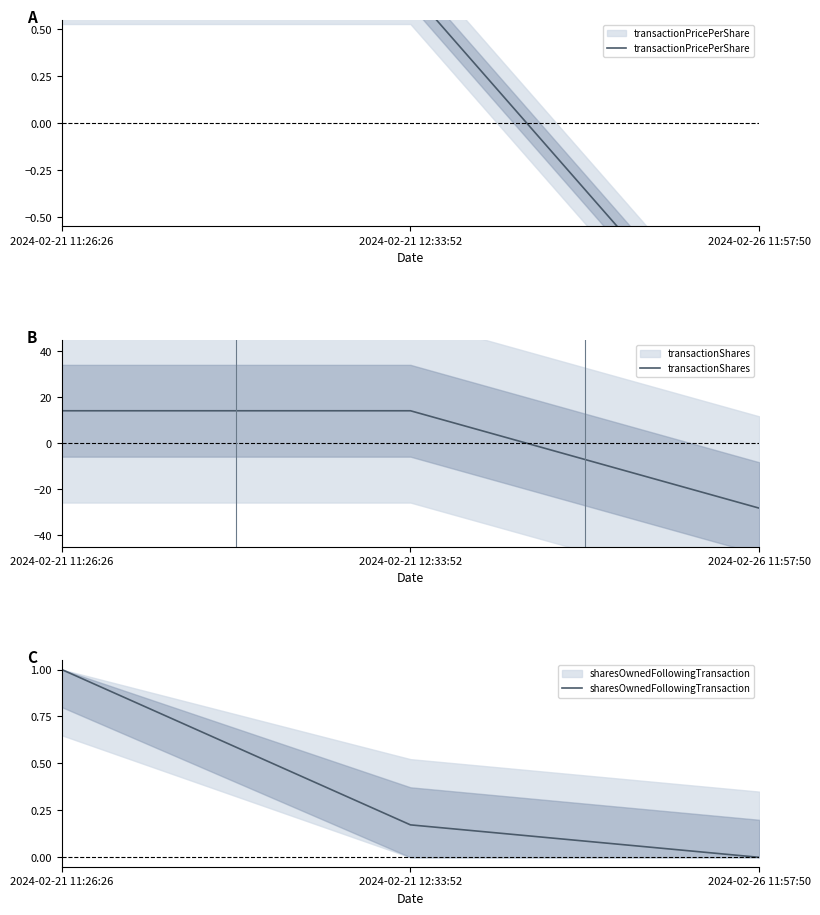

Which category has the highest value across all series?

2024-02-21 11:26:26